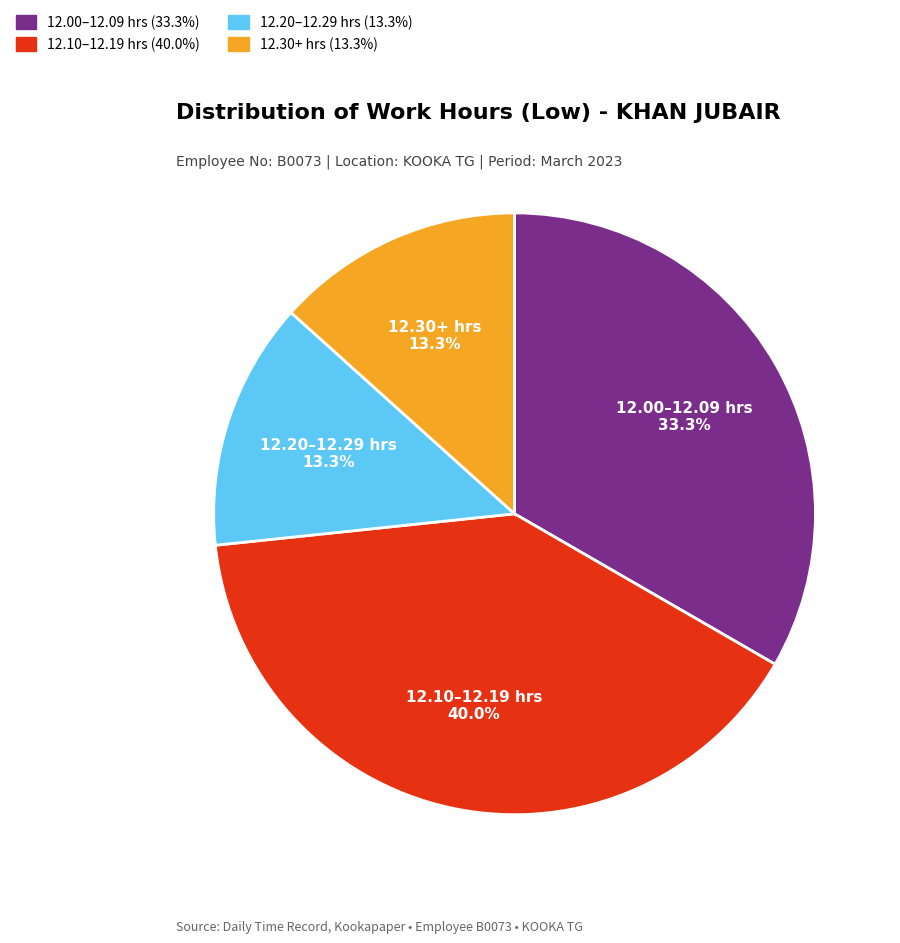

Is 12.10–12.19 hrs the majority of the pie?

No